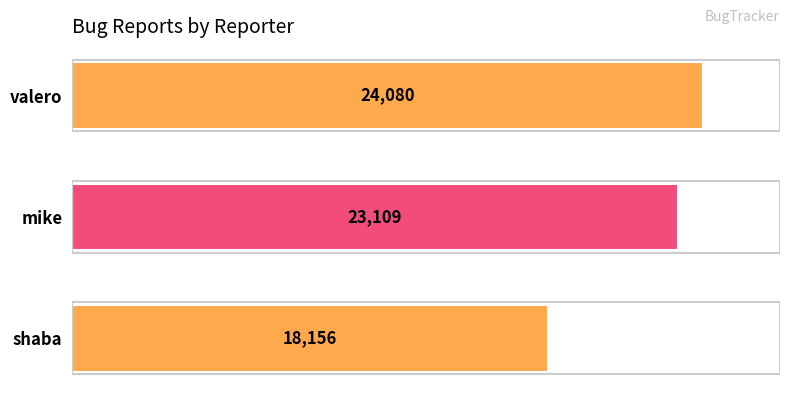

True or false: the data shows 24080 at valero.

True